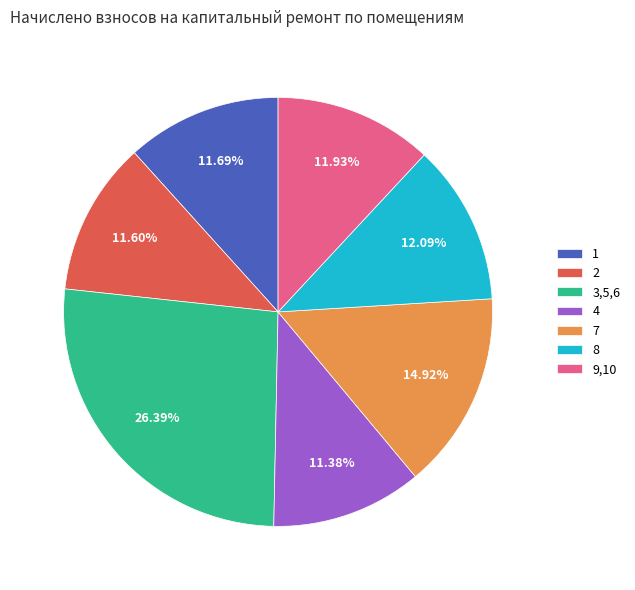

Count the number of slices in the pie.

7